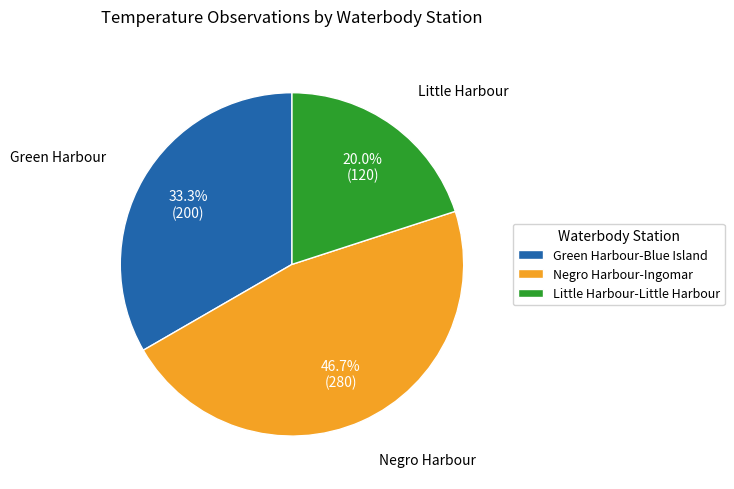

Rank the categories by value from lowest to highest.

Little Harbour-Little Harbour, Green Harbour-Blue Island, Negro Harbour-Ingomar